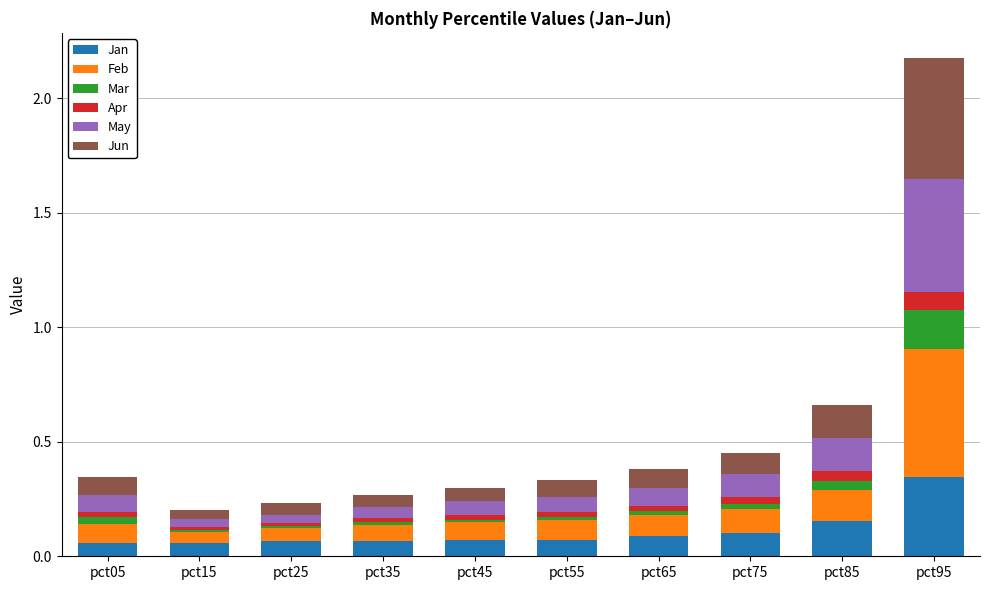

The value of Jan at pct25 is 0.1. True or false?

True